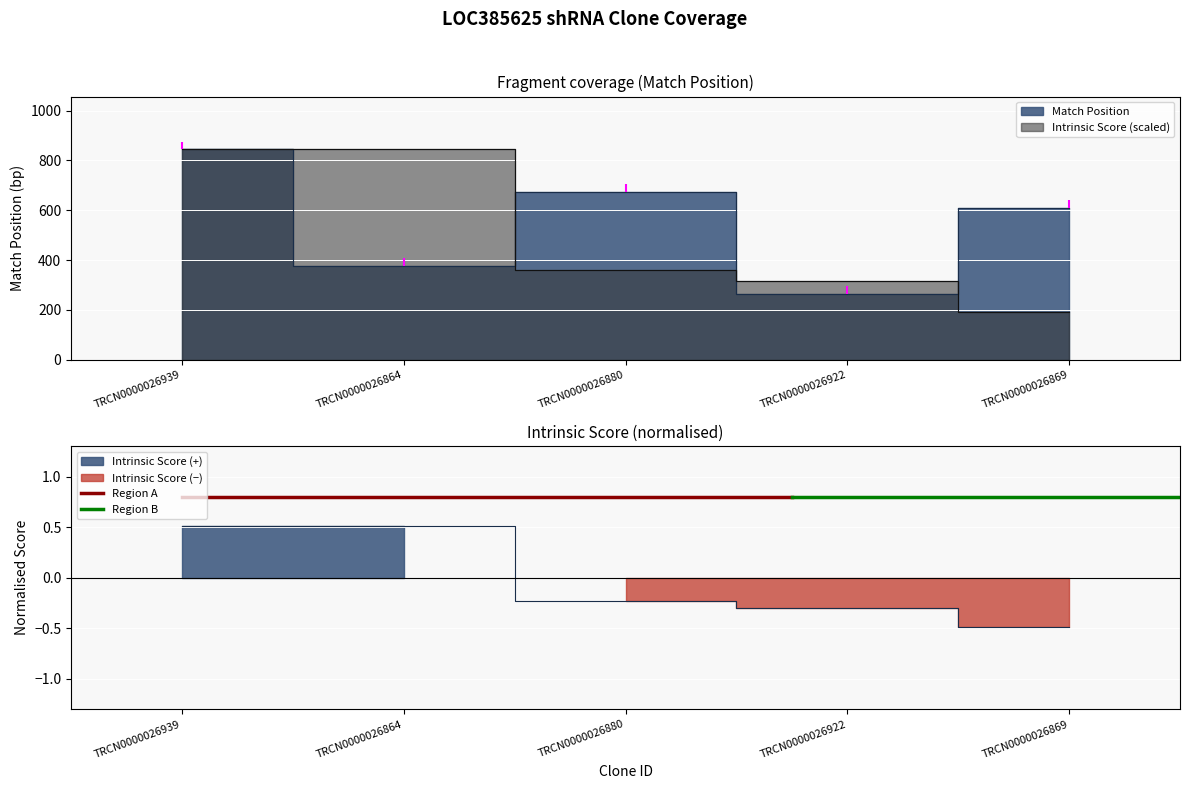

True or false: Match Position and Intrinsic Score cross at least once.

False